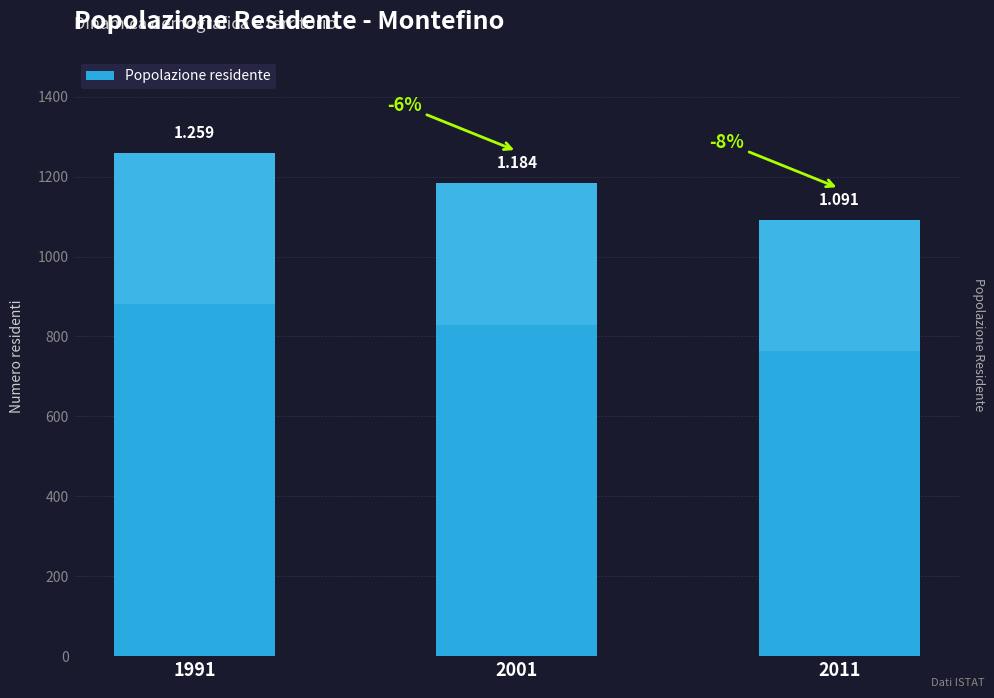

Reading right to left, list all the values displayed in this chart.

1091	1184	1259